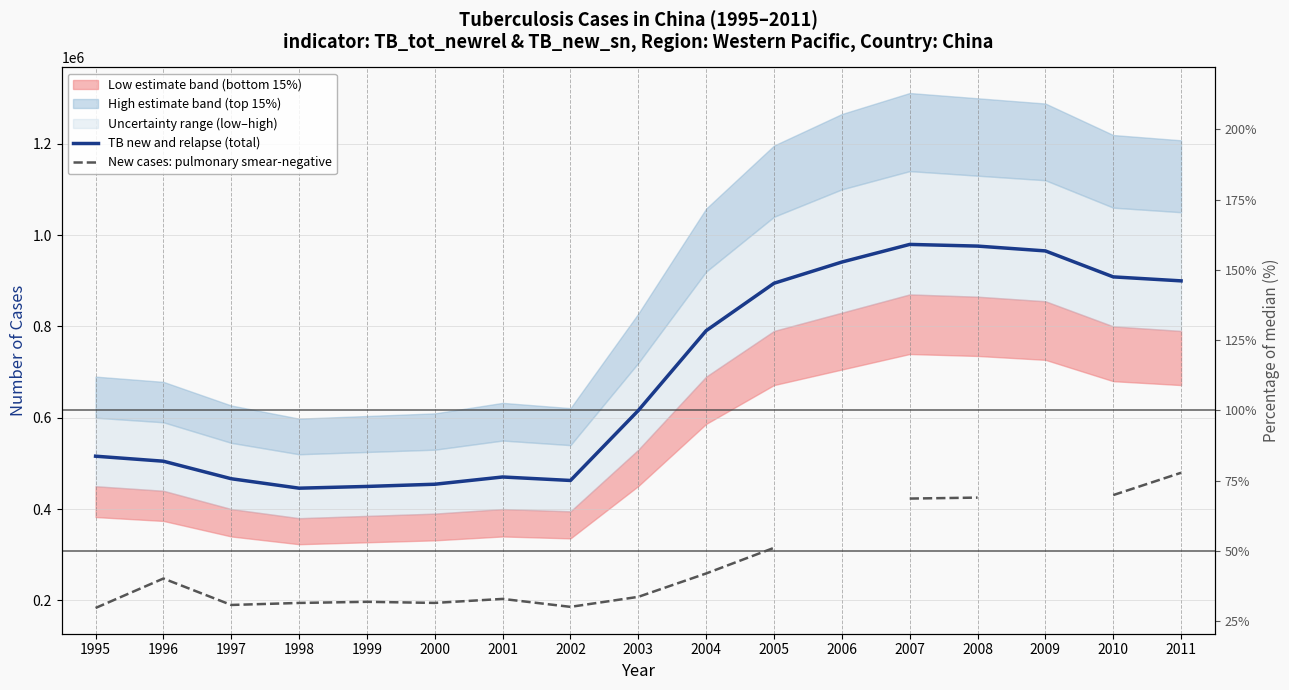

What is the average value of the TB new and relapse (total) series?

690575.1